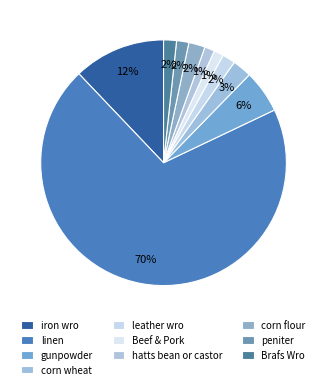

What percentage is the peniter slice, to the nearest percent?

2%